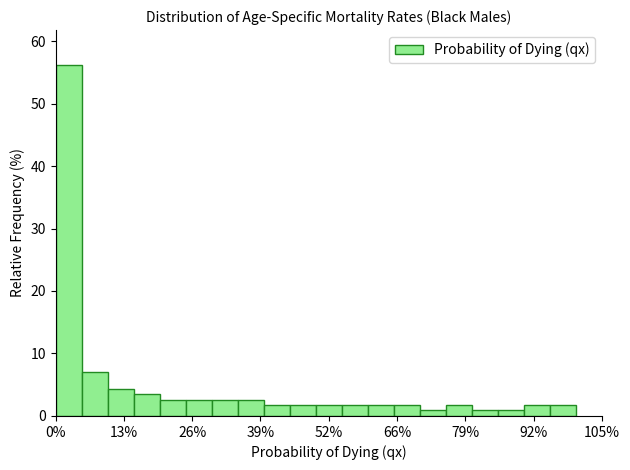

Around what value on the x-axis is the tallest bar? Give the approximate position of its centre, as read against the axis.

2